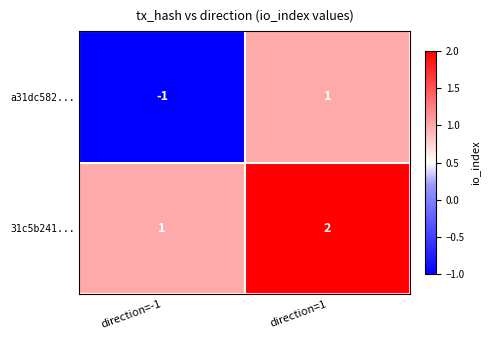

What is the difference between the highest and lowest values at direction=-1?

2